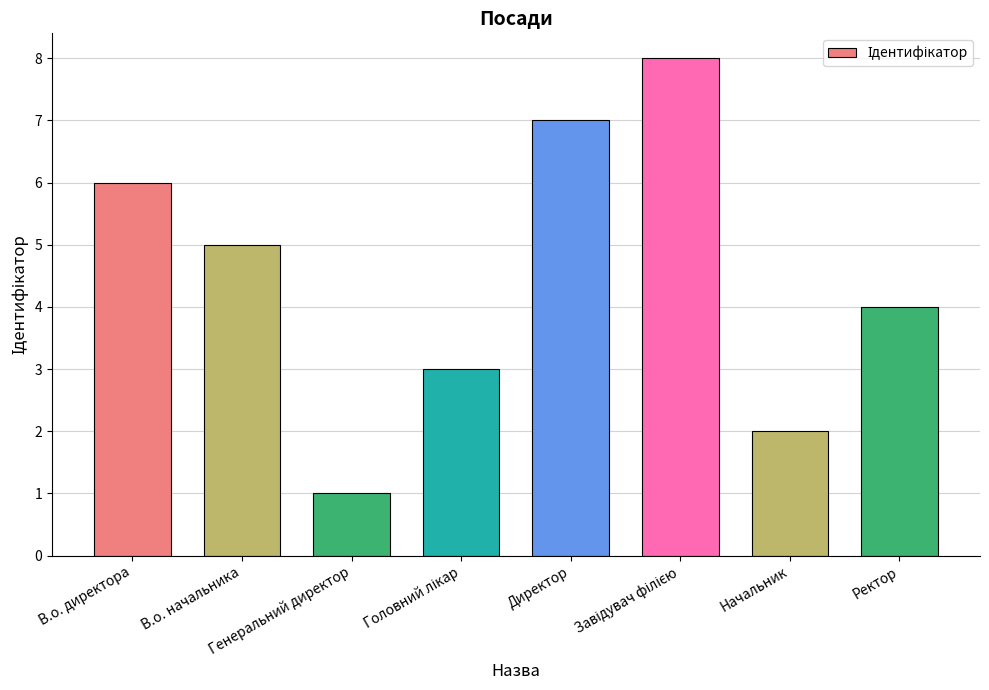

Read the value at В.о. директора.

6